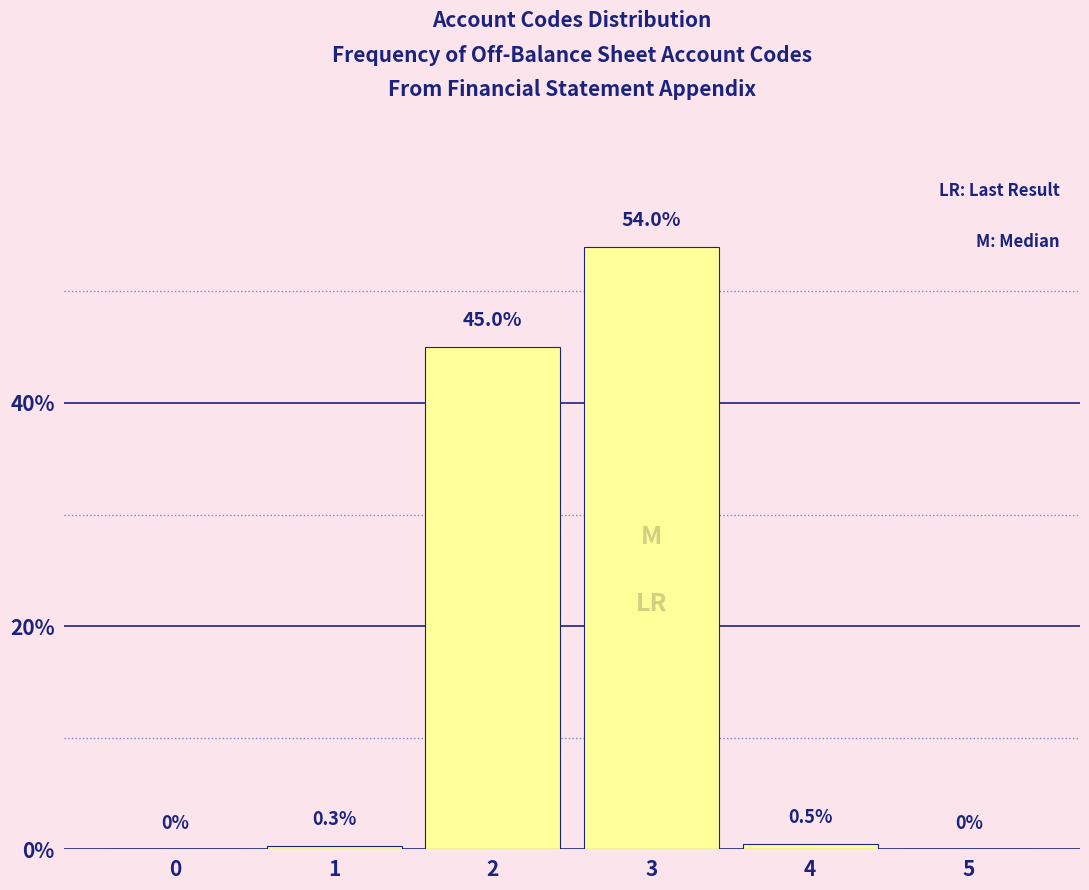

Reading right to left, list all the values displayed in this chart.

5=0.0	4=0.5	3=54.0	2=45.0	1=0.3	0=0.0